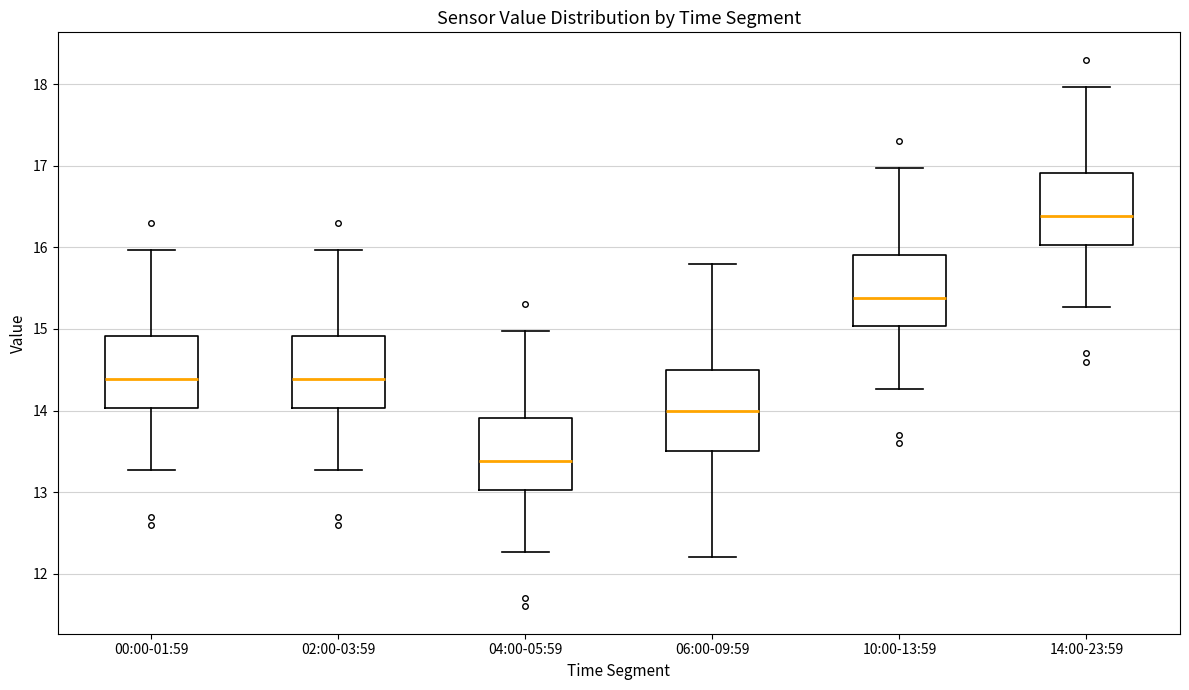

Reading left to right, read every box against the y-axis: the position of its median line, the range the box covers, and the ends of its whiskers. The values are not printed on the chart, so give them approximately, as read against the axis.

00:00-01:59: median 14.4, box 14.0 to 14.9, whiskers 13.3 to 16.0
02:00-03:59: median 14.4, box 14.0 to 14.9, whiskers 13.3 to 16.0
04:00-05:59: median 13.4, box 13.0 to 13.9, whiskers 12.3 to 15.0
06:00-09:59: median 14.0, box 13.5 to 14.5, whiskers 12.2 to 15.8
10:00-13:59: median 15.4, box 15.0 to 15.9, whiskers 14.3 to 17.0
14:00-23:59: median 16.4, box 16.0 to 16.9, whiskers 15.3 to 18.0